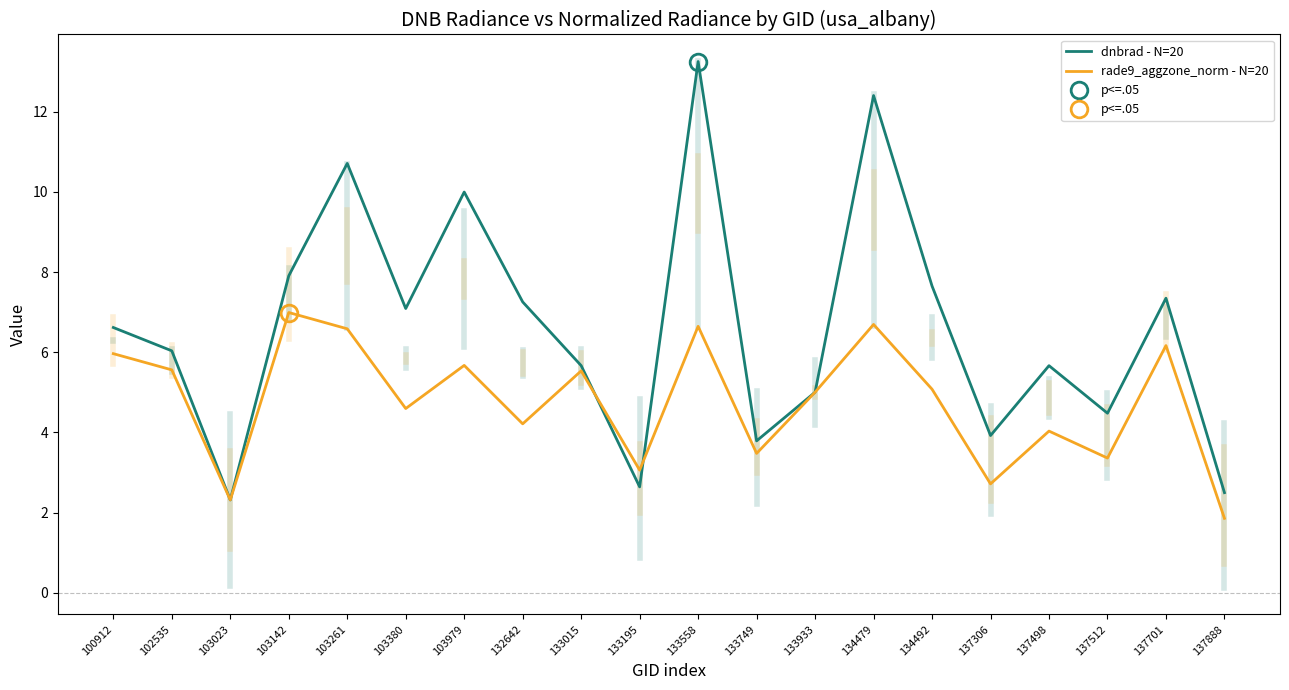

How many data points does each series have?

20